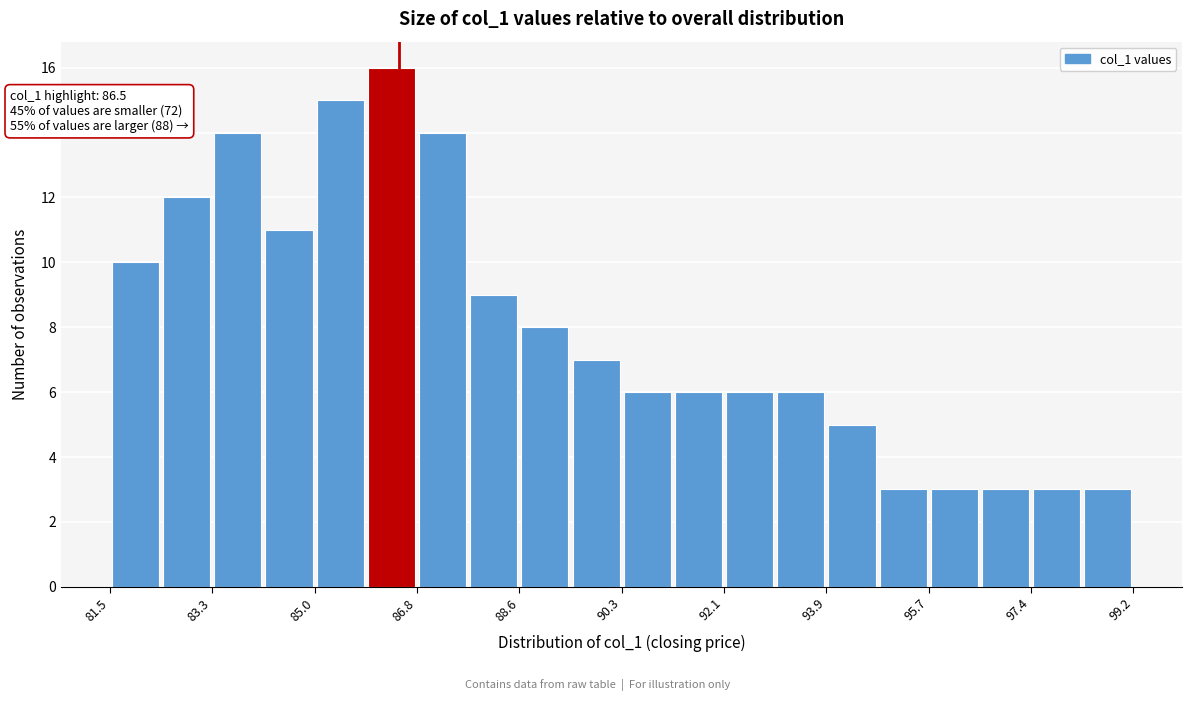

Which range on the x-axis has the tallest bar?

86.0 to 86.8